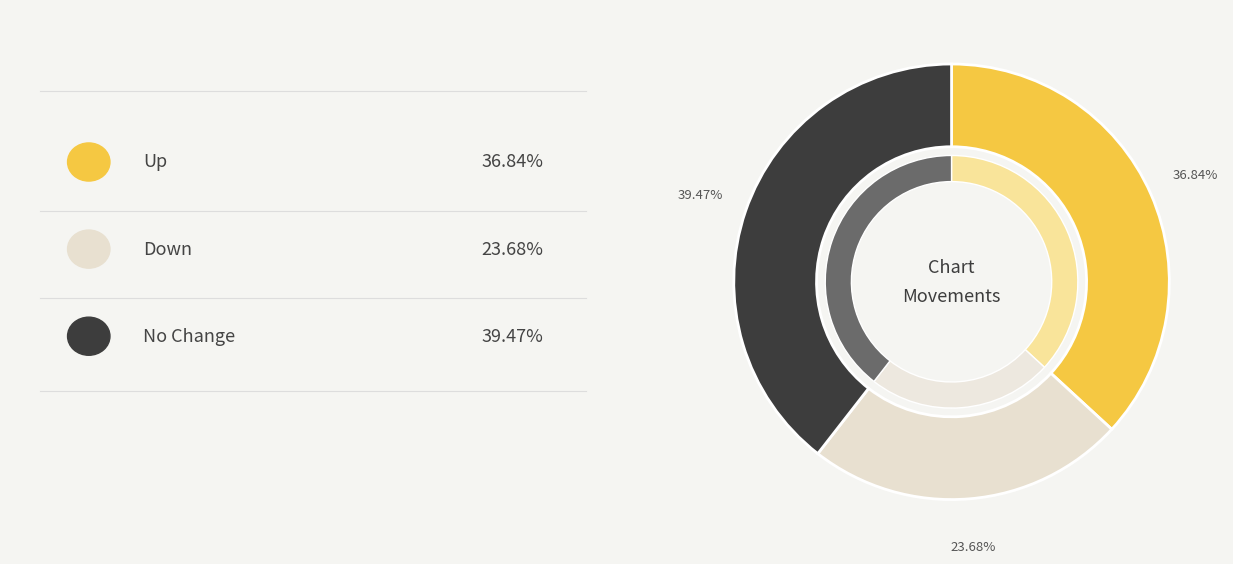

Is it true that - is 39% of the pie?

True